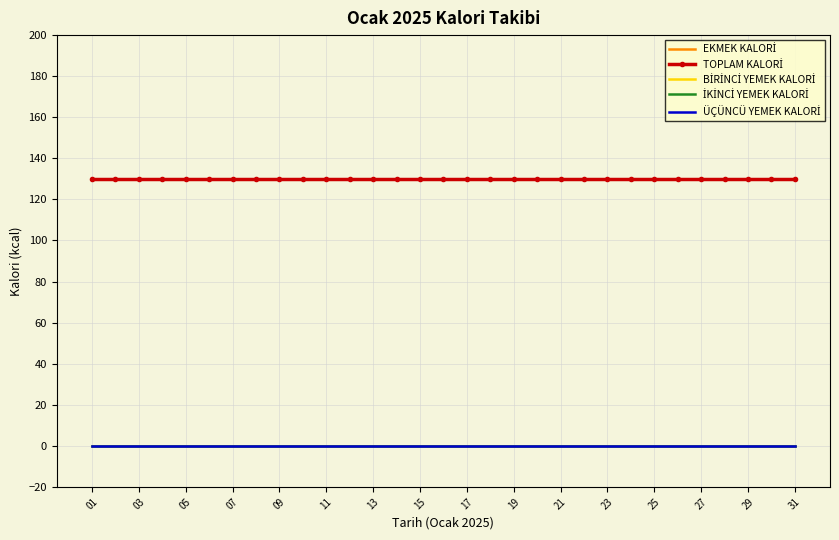

Is this an area chart (filled region under the line)?

No